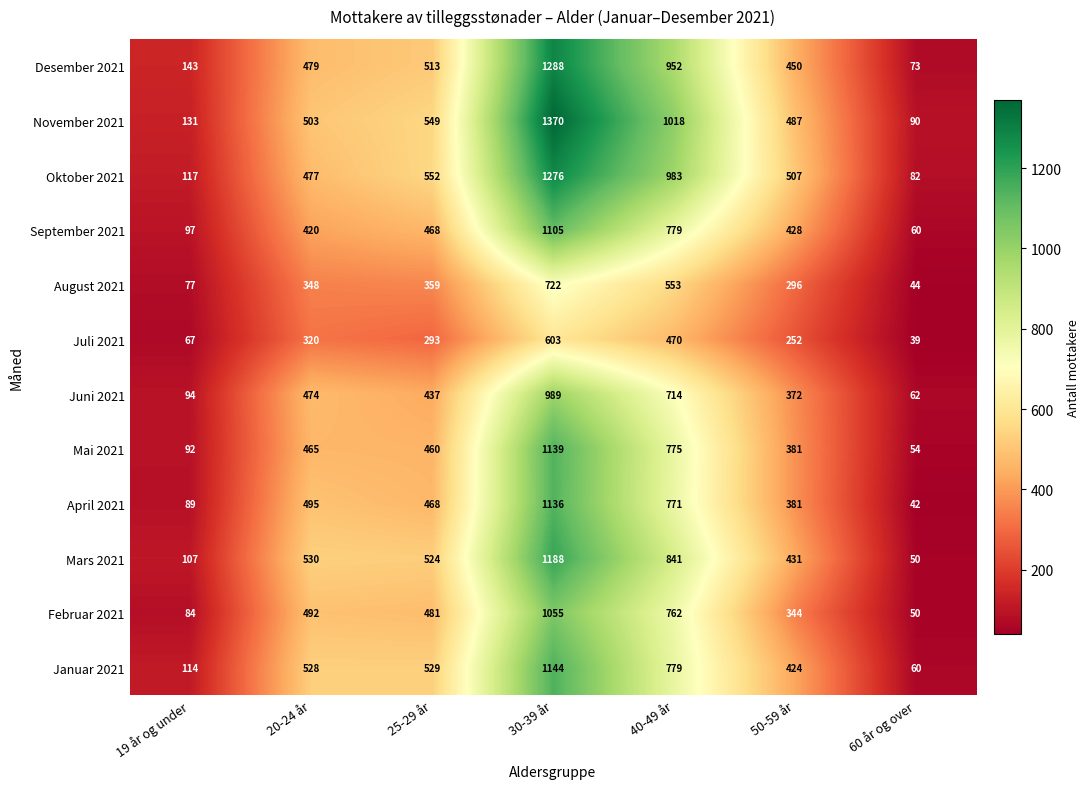

The value of Februar 2021 at 19 år og under is 130. True or false?

False